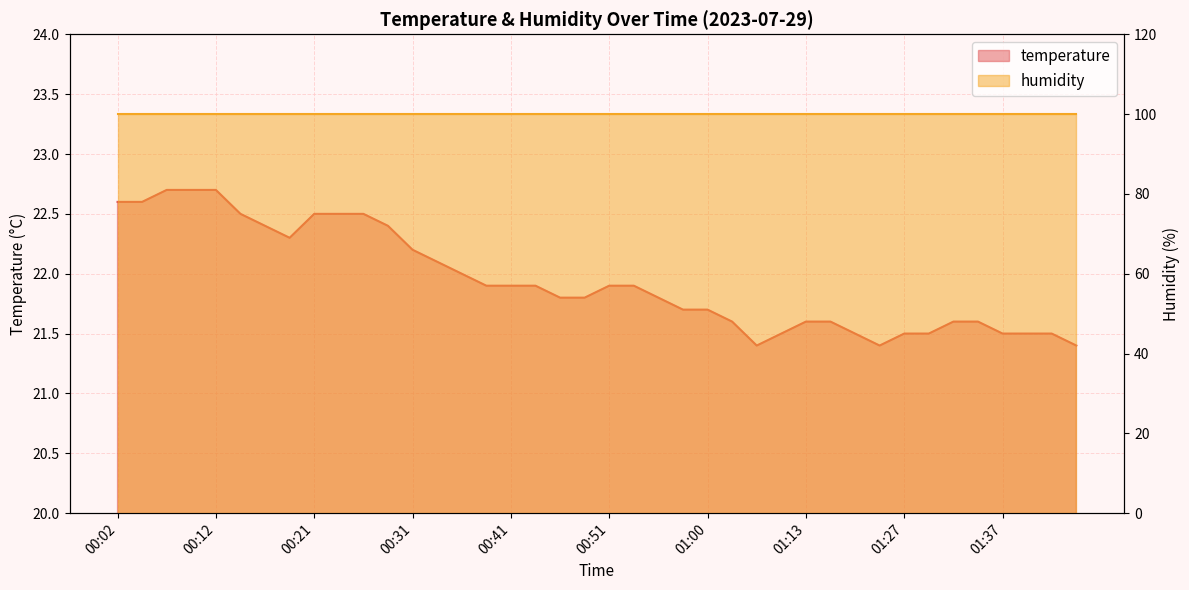

What is the label of the 13th point from the left?

00:31